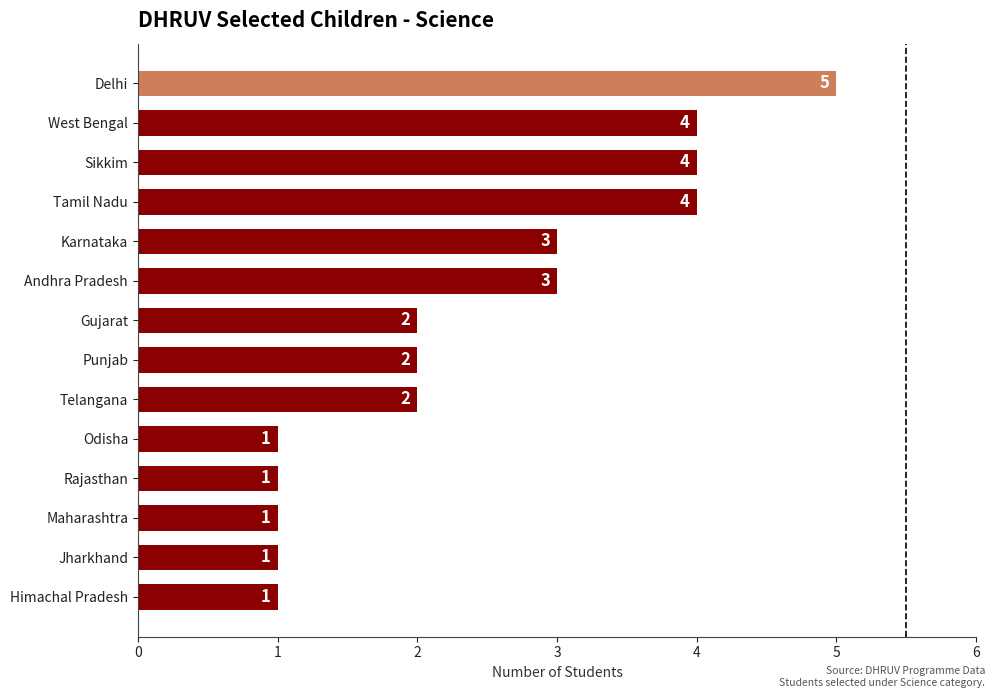

What is the maximum value shown in the chart?

5